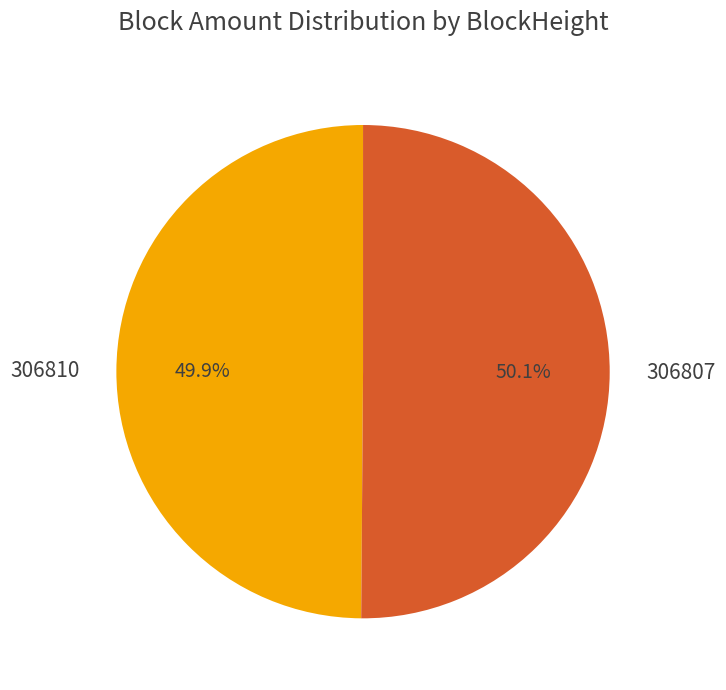

Is there any slice that represents more than half of the pie?

Yes